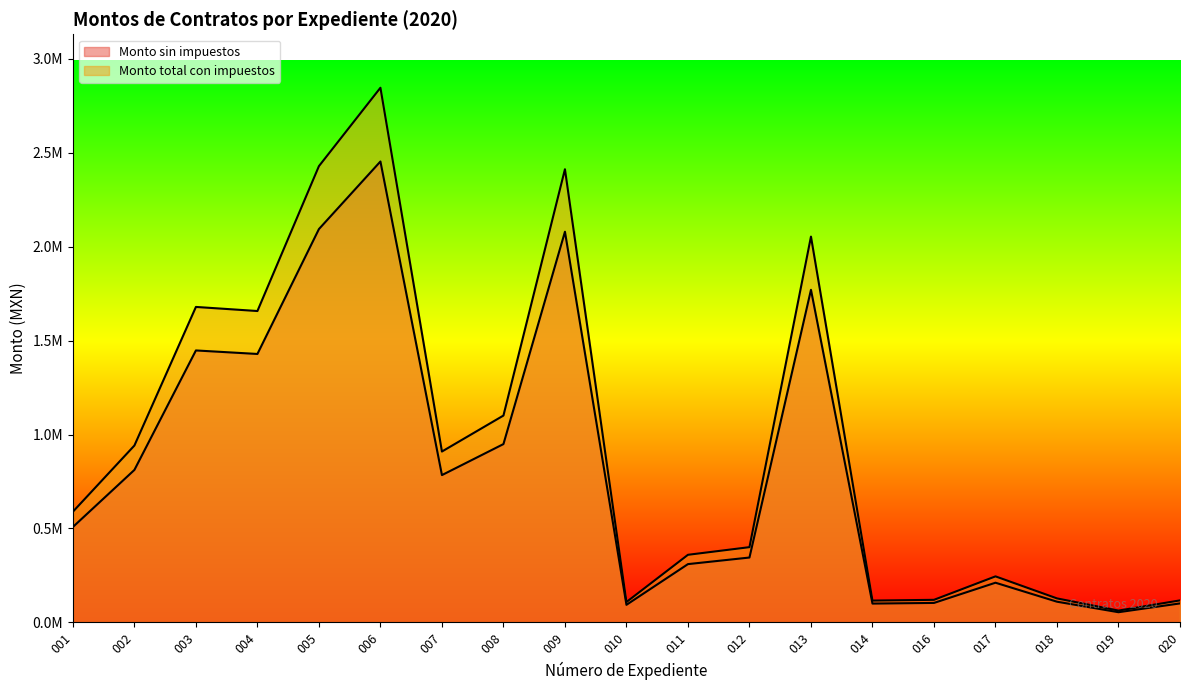

Count the number of data series in this chart.

2